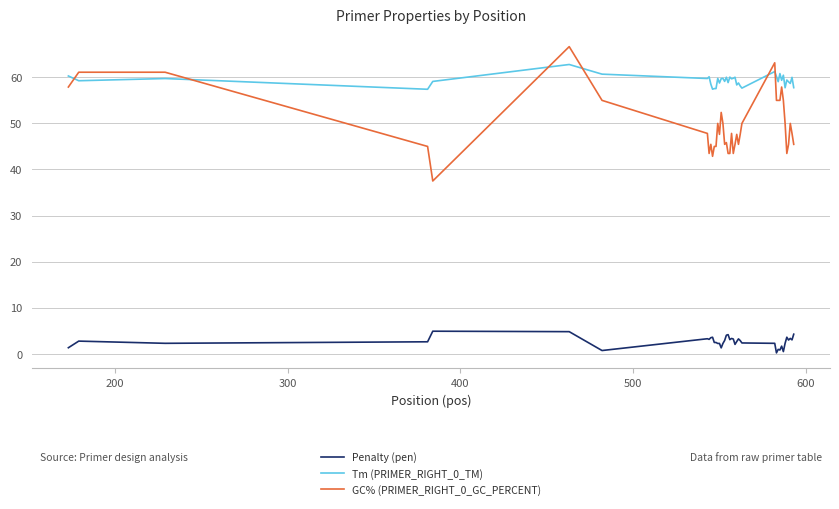

What is the minimum value for Tm (PRIMER_RIGHT_0_TM)?

57.4